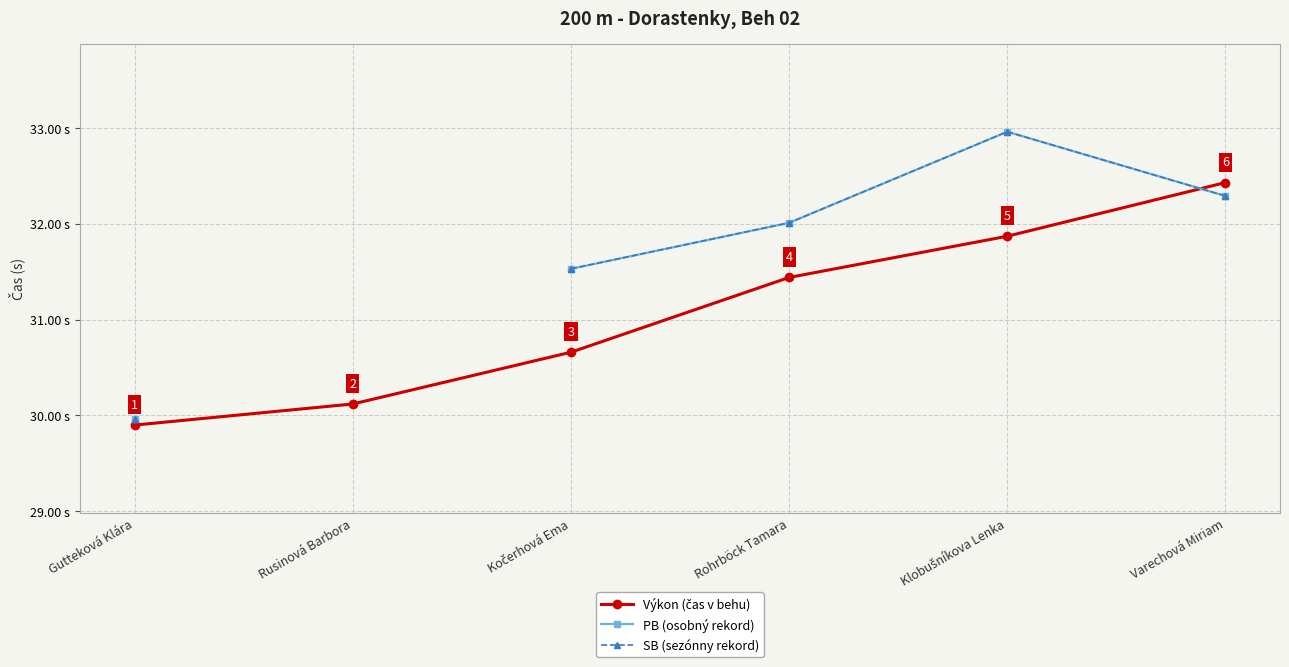

At which label does PB (osobný rekord) reach its minimum?

Gutteková Klára